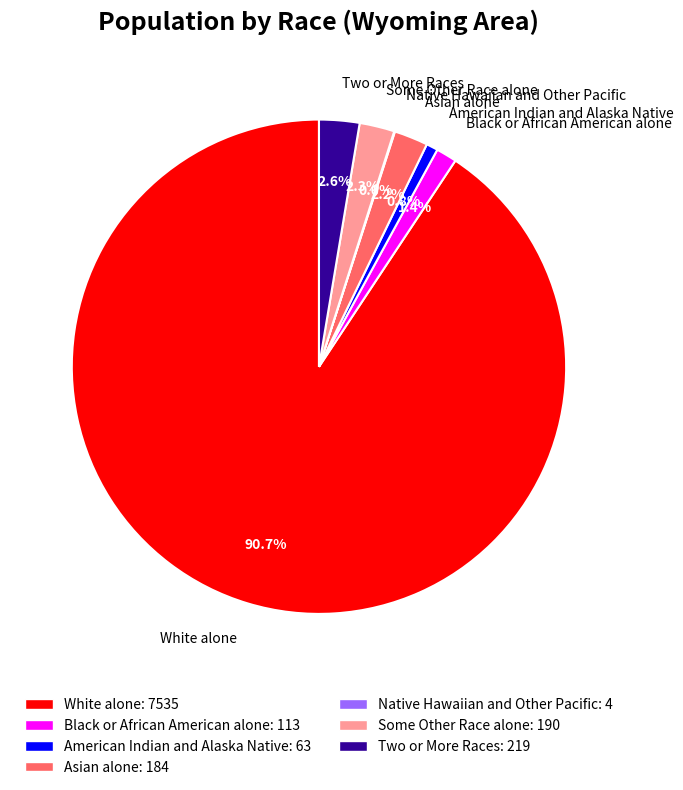

Does any single category account for the majority?

Yes